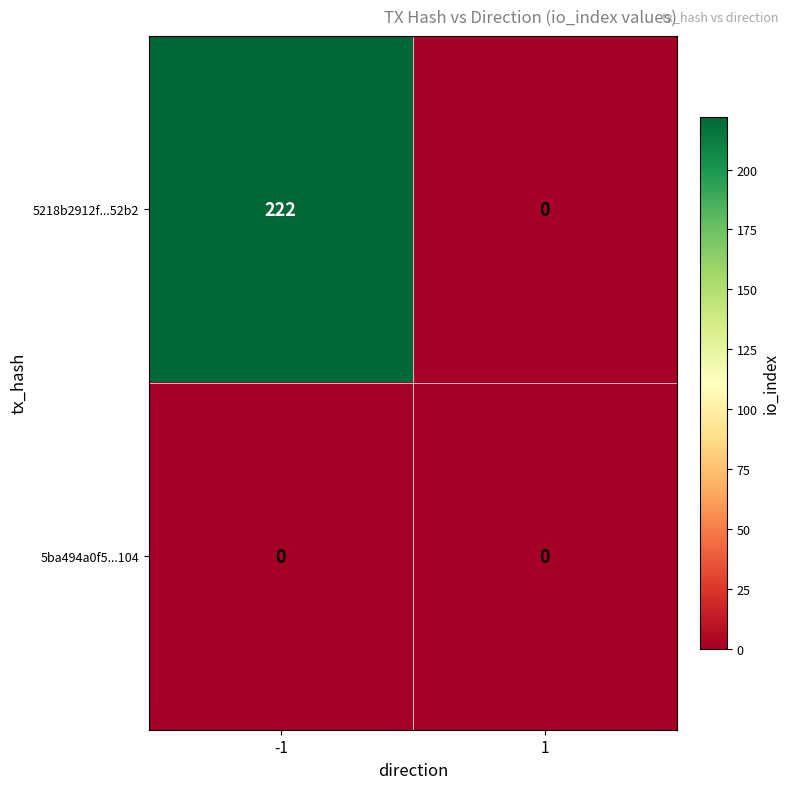

Is it true that 5ba494a0f5...104 equals 0 at -1?

True